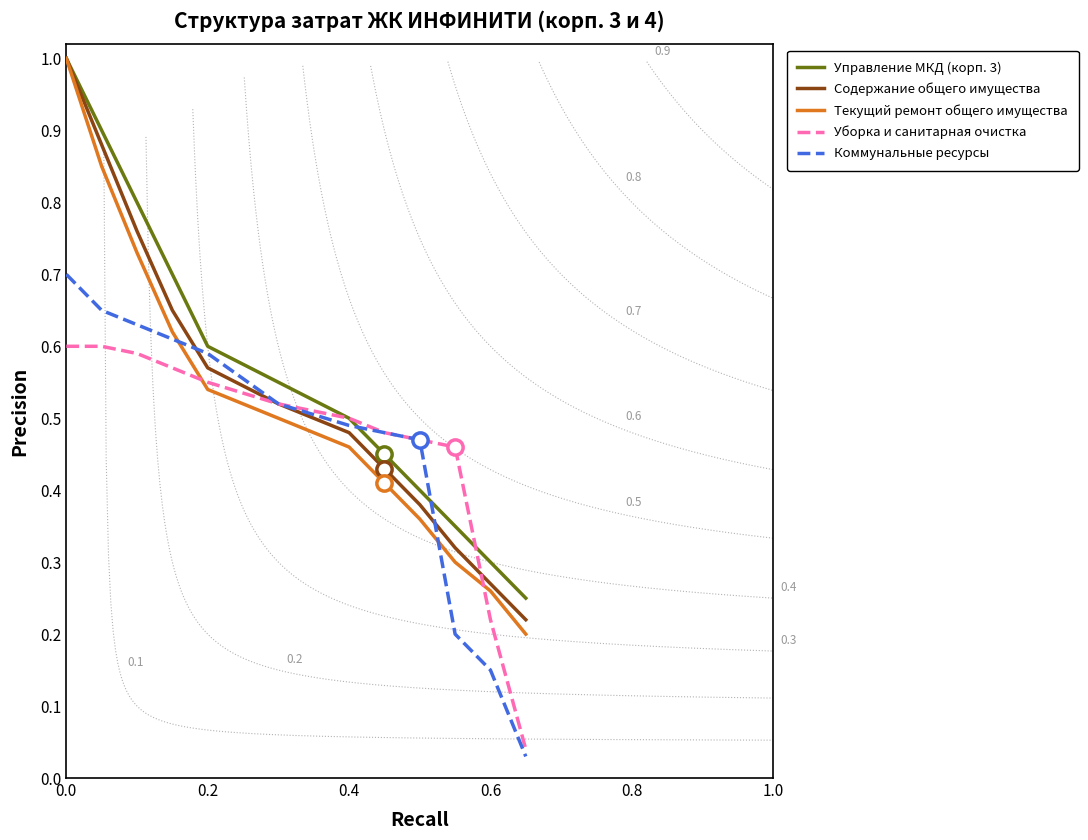

True or false: Уборка и санитарная очистка has a value of 0.9 at 0.4.

False